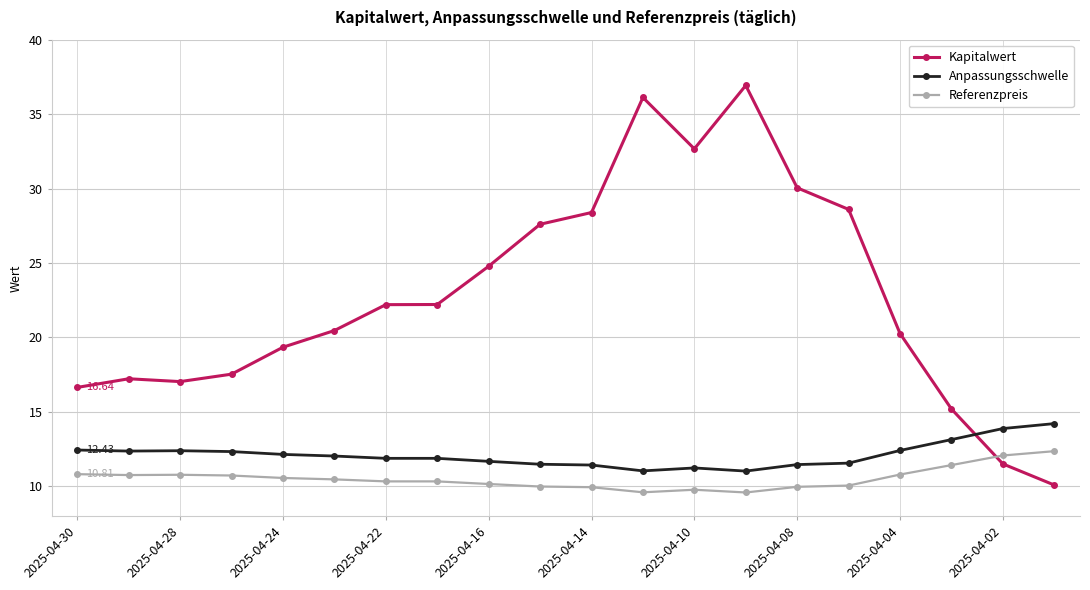

What is the value of the Referenzpreis point at the 9th from the left?

10.2